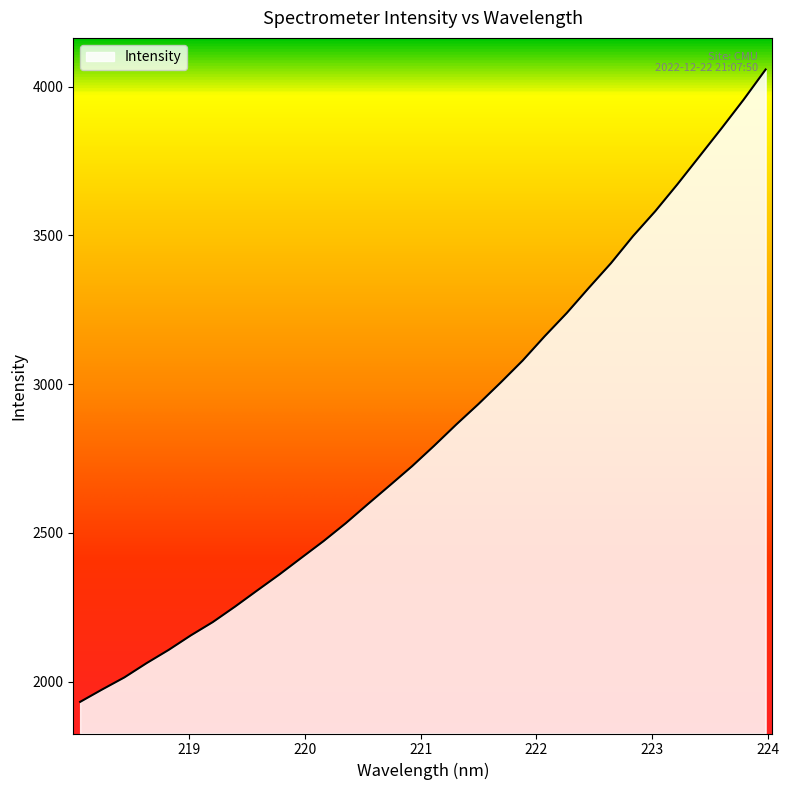

What is the smallest value displayed?

1932.2